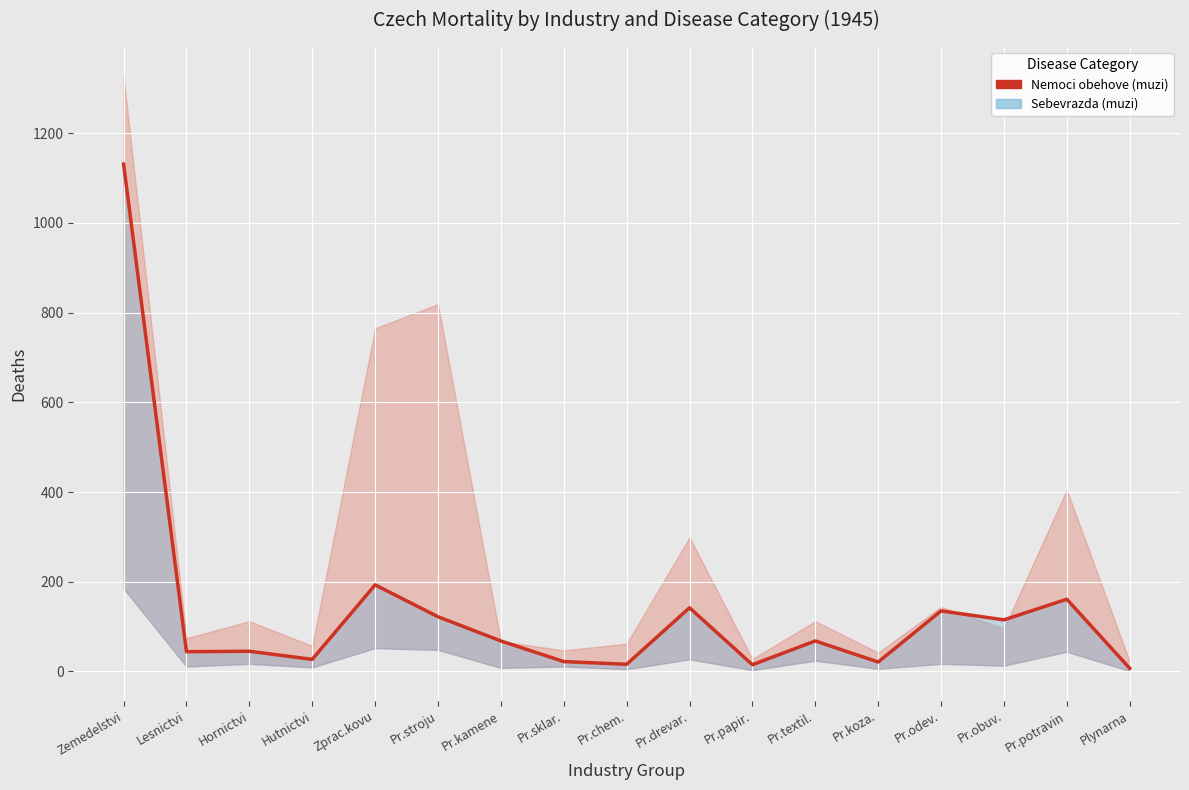

The chart shows a value of 21 at Pr.koza.. True or false?

True